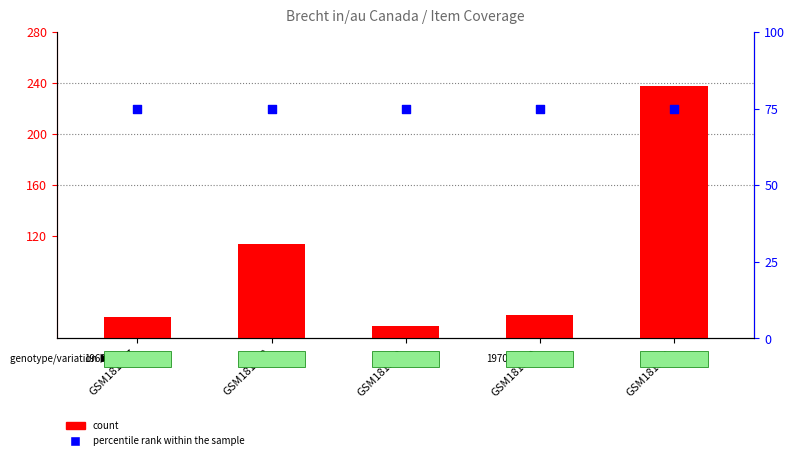

Is the value of percentile rank within the sample at GSM181538 greater than the value of count at GSM181540?

Yes